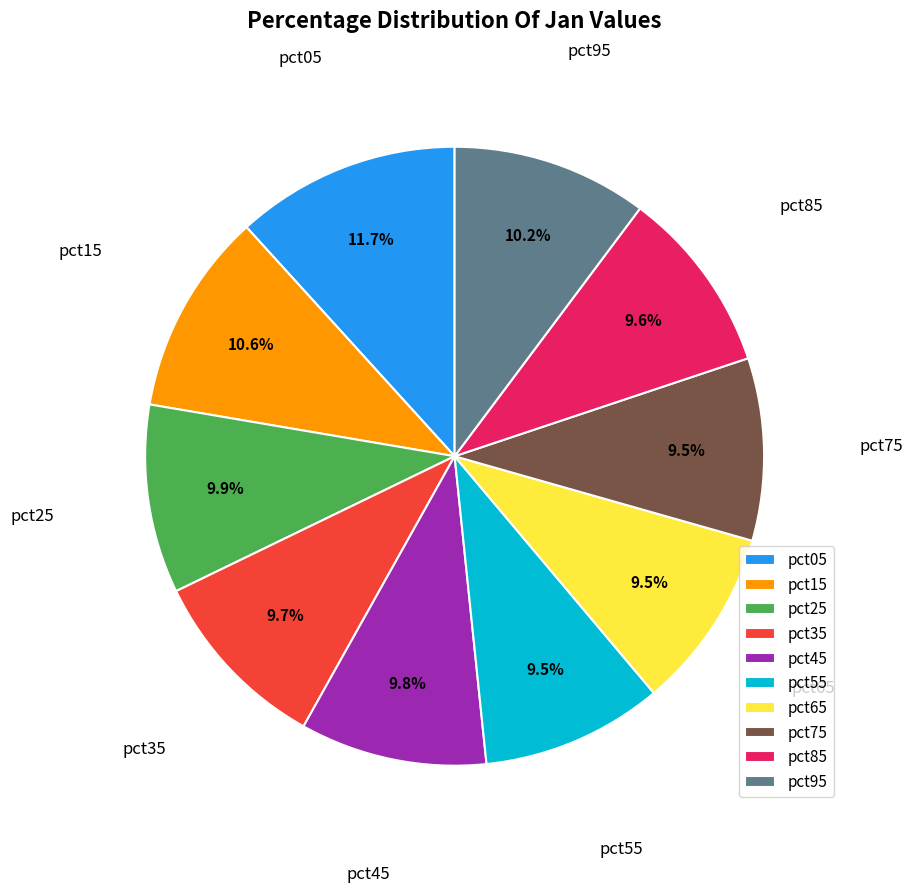

Count the number of slices in the pie.

10